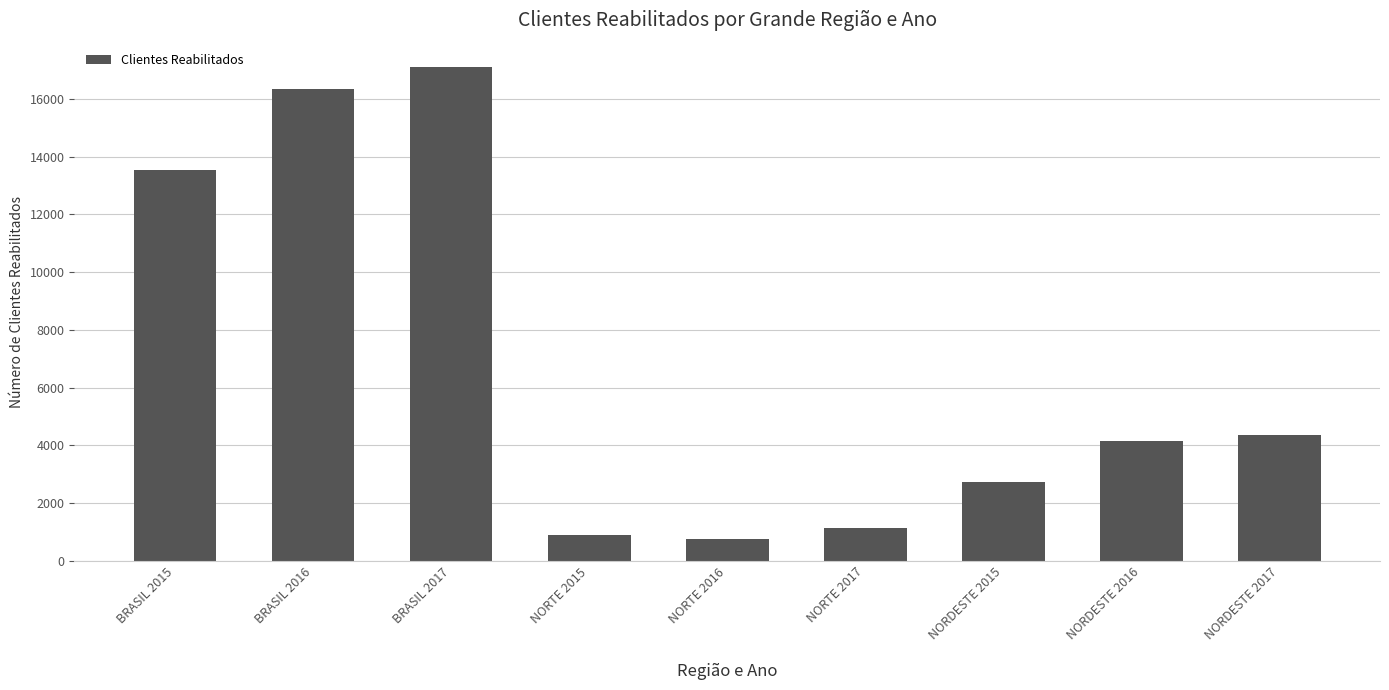

What is the change in value from BRASIL 2016 to BRASIL 2017?

+750